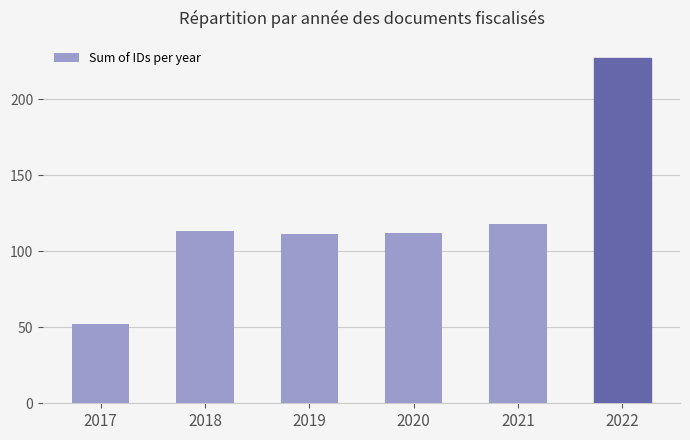

What is the change in value from 2017 to 2021?

+66